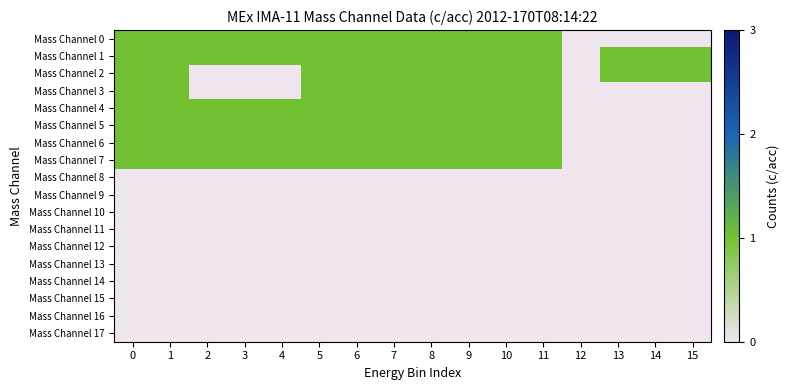

Reading right to left, transcribe all the data shown in this chart.

Mass Channel 0: 15=0	14=0	13=0	12=0	11=1	10=1	9=1	8=1	7=1	6=1	5=1	4=1	3=1	2=1	1=1	0=1
Mass Channel 1: 15=1	14=1	13=1	12=0	11=1	10=1	9=1	8=1	7=1	6=1	5=1	4=1	3=1	2=1	1=1	0=1
Mass Channel 2: 15=1	14=1	13=1	12=0	11=1	10=1	9=1	8=1	7=1	6=1	5=1	4=0	3=0	2=0	1=1	0=1
Mass Channel 3: 15=0	14=0	13=0	12=0	11=1	10=1	9=1	8=1	7=1	6=1	5=1	4=0	3=0	2=0	1=1	0=1
Mass Channel 4: 15=0	14=0	13=0	12=0	11=1	10=1	9=1	8=1	7=1	6=1	5=1	4=1	3=1	2=1	1=1	0=1
Mass Channel 5: 15=0	14=0	13=0	12=0	11=1	10=1	9=1	8=1	7=1	6=1	5=1	4=1	3=1	2=1	1=1	0=1
Mass Channel 6: 15=0	14=0	13=0	12=0	11=1	10=1	9=1	8=1	7=1	6=1	5=1	4=1	3=1	2=1	1=1	0=1
Mass Channel 7: 15=0	14=0	13=0	12=0	11=1	10=1	9=1	8=1	7=1	6=1	5=1	4=1	3=1	2=1	1=1	0=1
Mass Channel 8: 15=0	14=0	13=0	12=0	11=0	10=0	9=0	8=0	7=0	6=0	5=0	4=0	3=0	2=0	1=0	0=0
Mass Channel 9: 15=0	14=0	13=0	12=0	11=0	10=0	9=0	8=0	7=0	6=0	5=0	4=0	3=0	2=0	1=0	0=0
Mass Channel 10: 15=0	14=0	13=0	12=0	11=0	10=0	9=0	8=0	7=0	6=0	5=0	4=0	3=0	2=0	1=0	0=0
Mass Channel 11: 15=0	14=0	13=0	12=0	11=0	10=0	9=0	8=0	7=0	6=0	5=0	4=0	3=0	2=0	1=0	0=0
Mass Channel 12: 15=0	14=0	13=0	12=0	11=0	10=0	9=0	8=0	7=0	6=0	5=0	4=0	3=0	2=0	1=0	0=0
Mass Channel 13: 15=0	14=0	13=0	12=0	11=0	10=0	9=0	8=0	7=0	6=0	5=0	4=0	3=0	2=0	1=0	0=0
Mass Channel 14: 15=0	14=0	13=0	12=0	11=0	10=0	9=0	8=0	7=0	6=0	5=0	4=0	3=0	2=0	1=0	0=0
Mass Channel 15: 15=0	14=0	13=0	12=0	11=0	10=0	9=0	8=0	7=0	6=0	5=0	4=0	3=0	2=0	1=0	0=0
Mass Channel 16: 15=0	14=0	13=0	12=0	11=0	10=0	9=0	8=0	7=0	6=0	5=0	4=0	3=0	2=0	1=0	0=0
Mass Channel 17: 15=0	14=0	13=0	12=0	11=0	10=0	9=0	8=0	7=0	6=0	5=0	4=0	3=0	2=0	1=0	0=0